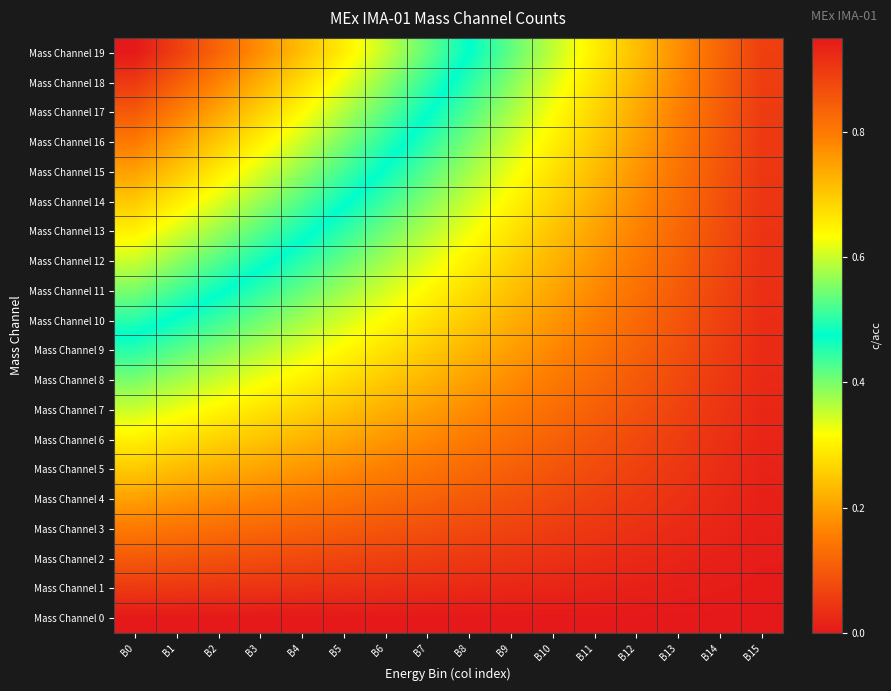

Reading left to right, extract all data points from this chart.

Mass Channel 0: B0=0.0	B1=0.0	B2=0.0	B3=0.0	B4=0.0	B5=0.0	B6=0.0	B7=0.0	B8=0.0	B9=0.0	B10=0.0	B11=0.0	B12=0.0	B13=0.0	B14=0.0	B15=0.0
Mass Channel 1: B0=0.1	B1=0.0	B2=0.0	B3=0.0	B4=0.0	B5=0.0	B6=0.0	B7=0.0	B8=0.0	B9=0.0	B10=0.0	B11=0.0	B12=0.0	B13=0.0	B14=0.0	B15=0.0
Mass Channel 2: B0=0.1	B1=0.1	B2=0.1	B3=0.1	B4=0.1	B5=0.1	B6=0.1	B7=0.1	B8=0.1	B9=0.0	B10=0.0	B11=0.0	B12=0.0	B13=0.0	B14=0.0	B15=0.0
Mass Channel 3: B0=0.1	B1=0.1	B2=0.1	B3=0.1	B4=0.1	B5=0.1	B6=0.1	B7=0.1	B8=0.1	B9=0.1	B10=0.1	B11=0.0	B12=0.0	B13=0.0	B14=0.0	B15=0.0
Mass Channel 4: B0=0.2	B1=0.2	B2=0.2	B3=0.2	B4=0.2	B5=0.1	B6=0.1	B7=0.1	B8=0.1	B9=0.1	B10=0.1	B11=0.1	B12=0.1	B13=0.0	B14=0.0	B15=0.0
Mass Channel 5: B0=0.2	B1=0.2	B2=0.2	B3=0.2	B4=0.2	B5=0.2	B6=0.2	B7=0.1	B8=0.1	B9=0.1	B10=0.1	B11=0.1	B12=0.1	B13=0.0	B14=0.0	B15=0.0
Mass Channel 6: B0=0.3	B1=0.3	B2=0.3	B3=0.2	B4=0.2	B5=0.2	B6=0.2	B7=0.2	B8=0.1	B9=0.1	B10=0.1	B11=0.1	B12=0.1	B13=0.1	B14=0.0	B15=0.0
Mass Channel 7: B0=0.3	B1=0.3	B2=0.3	B3=0.3	B4=0.3	B5=0.2	B6=0.2	B7=0.2	B8=0.2	B9=0.2	B10=0.1	B11=0.1	B12=0.1	B13=0.1	B14=0.0	B15=0.0
Mass Channel 8: B0=0.4	B1=0.4	B2=0.4	B3=0.3	B4=0.3	B5=0.3	B6=0.2	B7=0.2	B8=0.2	B9=0.2	B10=0.2	B11=0.1	B12=0.1	B13=0.1	B14=0.1	B15=0.0
Mass Channel 9: B0=0.5	B1=0.4	B2=0.4	B3=0.4	B4=0.3	B5=0.3	B6=0.3	B7=0.3	B8=0.2	B9=0.2	B10=0.2	B11=0.1	B12=0.1	B13=0.1	B14=0.1	B15=0.0
Mass Channel 10: B0=0.5	B1=0.5	B2=0.4	B3=0.4	B4=0.4	B5=0.3	B6=0.3	B7=0.3	B8=0.2	B9=0.2	B10=0.2	B11=0.2	B12=0.1	B13=0.1	B14=0.1	B15=0.0
Mass Channel 11: B0=0.6	B1=0.5	B2=0.5	B3=0.4	B4=0.4	B5=0.4	B6=0.3	B7=0.3	B8=0.3	B9=0.2	B10=0.2	B11=0.2	B12=0.1	B13=0.1	B14=0.1	B15=0.0
Mass Channel 12: B0=0.6	B1=0.6	B2=0.5	B3=0.5	B4=0.4	B5=0.4	B6=0.4	B7=0.3	B8=0.3	B9=0.3	B10=0.2	B11=0.2	B12=0.1	B13=0.1	B14=0.1	B15=0.0
Mass Channel 13: B0=0.7	B1=0.6	B2=0.6	B3=0.5	B4=0.5	B5=0.4	B6=0.4	B7=0.4	B8=0.3	B9=0.3	B10=0.2	B11=0.2	B12=0.2	B13=0.1	B14=0.1	B15=0.0
Mass Channel 14: B0=0.7	B1=0.7	B2=0.6	B3=0.6	B4=0.5	B5=0.5	B6=0.4	B7=0.4	B8=0.3	B9=0.3	B10=0.3	B11=0.2	B12=0.2	B13=0.1	B14=0.1	B15=0.0
Mass Channel 15: B0=0.8	B1=0.7	B2=0.7	B3=0.6	B4=0.6	B5=0.5	B6=0.5	B7=0.4	B8=0.4	B9=0.3	B10=0.3	B11=0.2	B12=0.2	B13=0.1	B14=0.1	B15=0.0
Mass Channel 16: B0=0.8	B1=0.8	B2=0.7	B3=0.7	B4=0.6	B5=0.6	B6=0.5	B7=0.5	B8=0.4	B9=0.4	B10=0.3	B11=0.2	B12=0.2	B13=0.2	B14=0.1	B15=0.1
Mass Channel 17: B0=0.8	B1=0.8	B2=0.7	B3=0.7	B4=0.6	B5=0.6	B6=0.5	B7=0.5	B8=0.4	B9=0.4	B10=0.3	B11=0.3	B12=0.2	B13=0.2	B14=0.1	B15=0.1
Mass Channel 18: B0=0.9	B1=0.8	B2=0.8	B3=0.7	B4=0.7	B5=0.6	B6=0.6	B7=0.5	B8=0.5	B9=0.4	B10=0.3	B11=0.3	B12=0.2	B13=0.2	B14=0.1	B15=0.1
Mass Channel 19: B0=0.9	B1=0.9	B2=0.8	B3=0.8	B4=0.7	B5=0.7	B6=0.6	B7=0.5	B8=0.5	B9=0.4	B10=0.4	B11=0.3	B12=0.2	B13=0.2	B14=0.1	B15=0.1